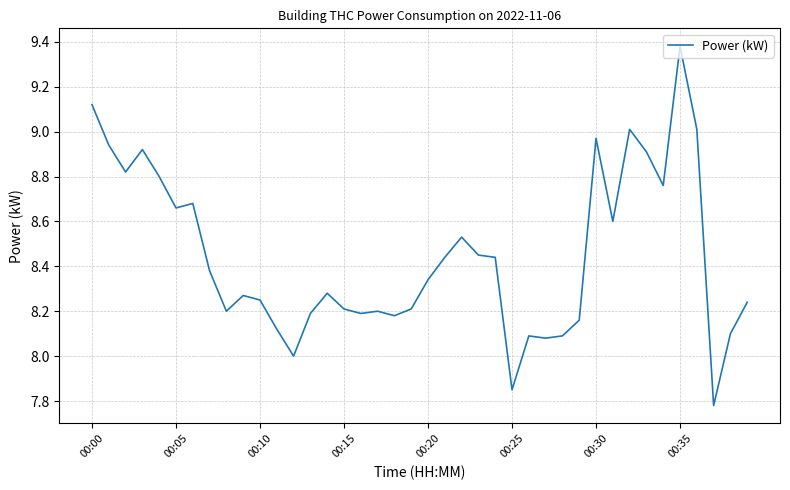

What is the difference between the maximum and minimum values?

1.6